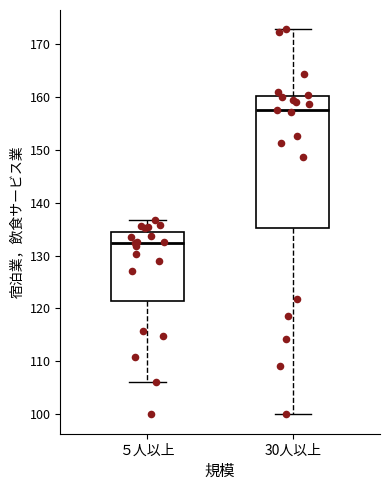

Which box's median line is the highest?

30人以上